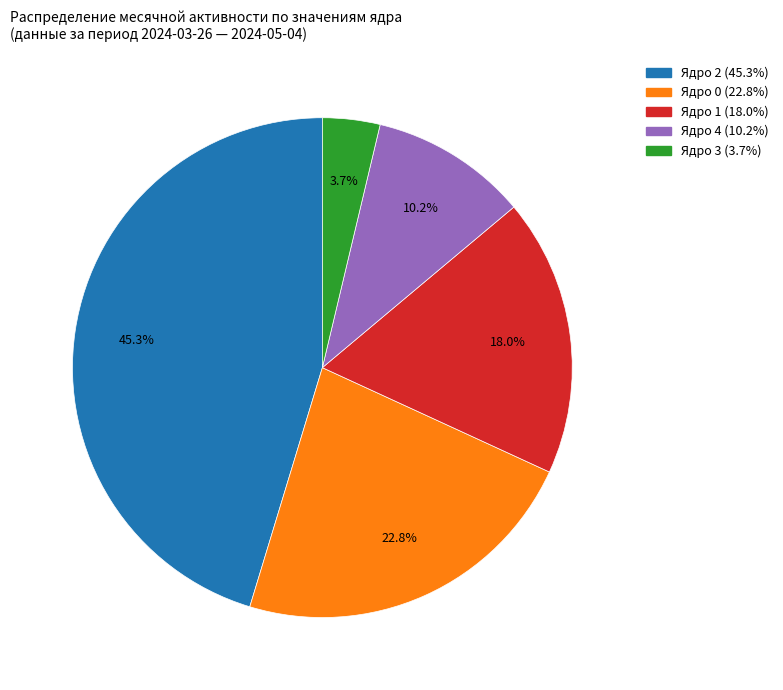

Does any single category account for the majority?

No